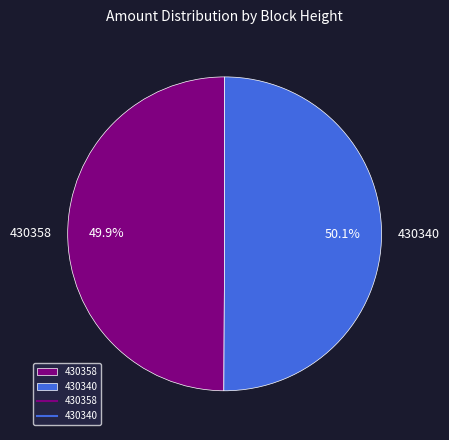

How much of the chart is everything except 430340?

49.9%